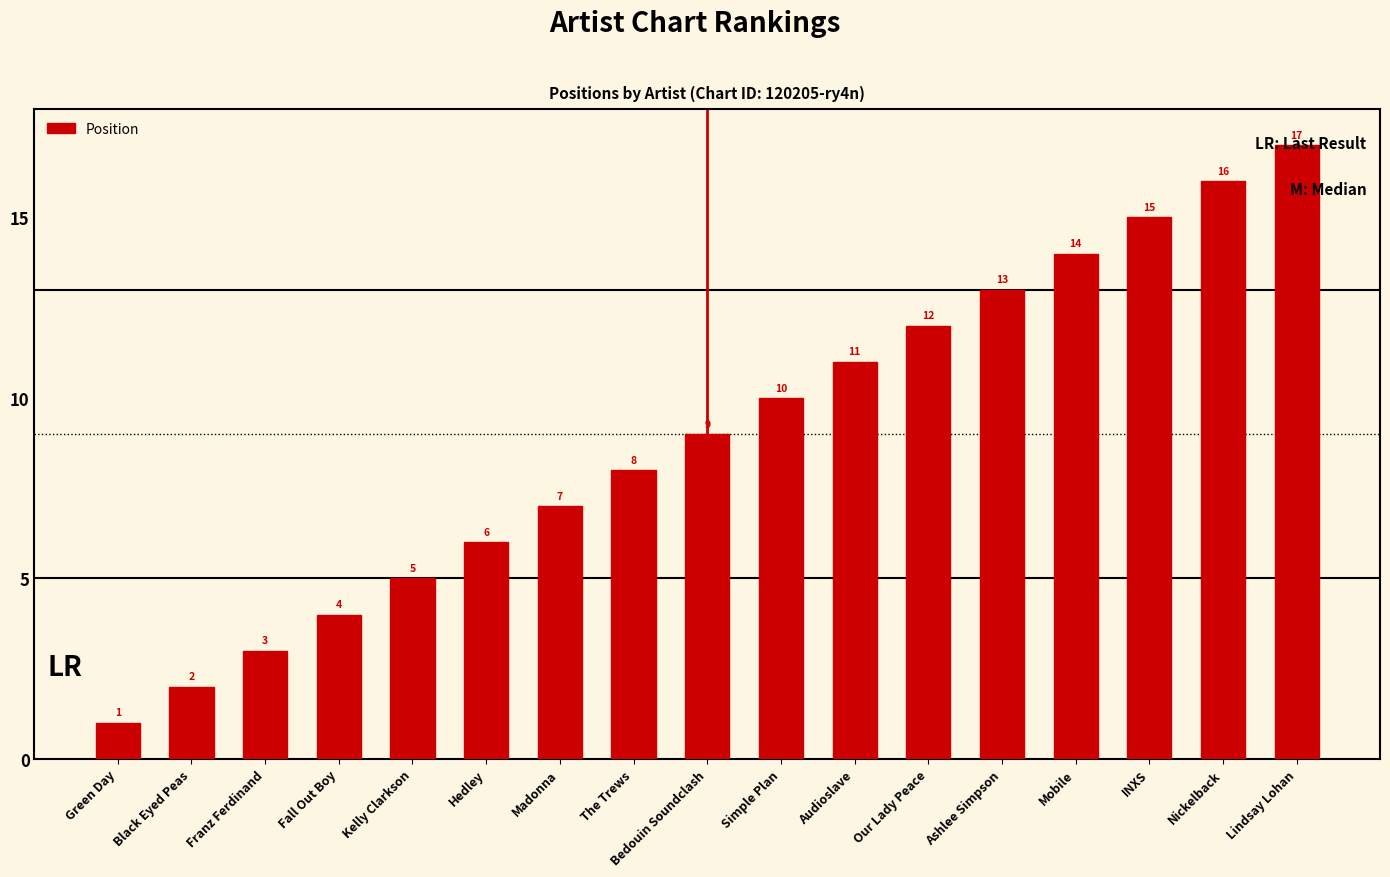

Reading left to right, extract all data points from this chart.

1	2	3	4	5	6	7	8	9	10	11	12	13	14	15	16	17